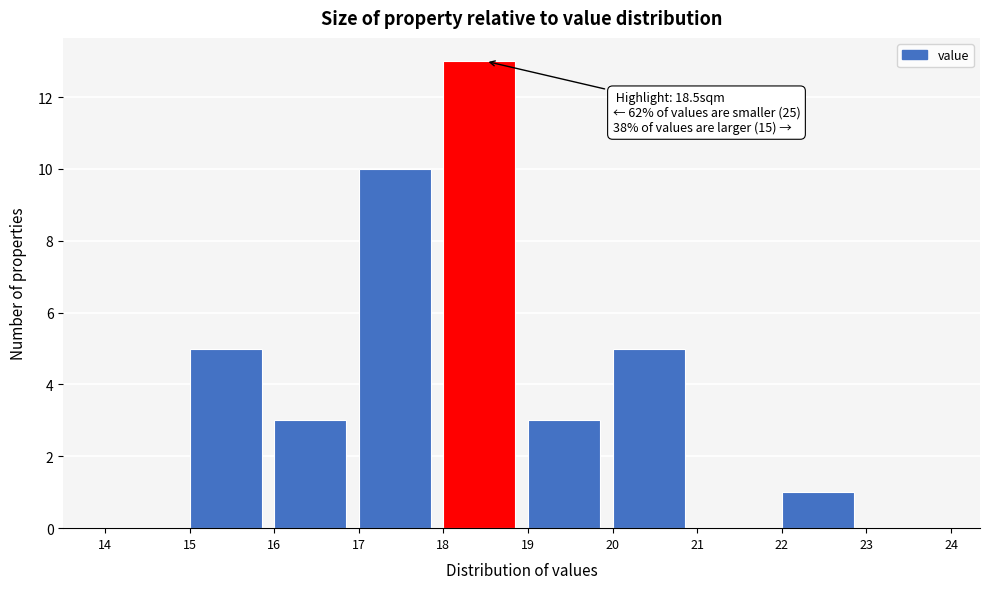

Which range on the x-axis has the tallest bar?

18 to 19